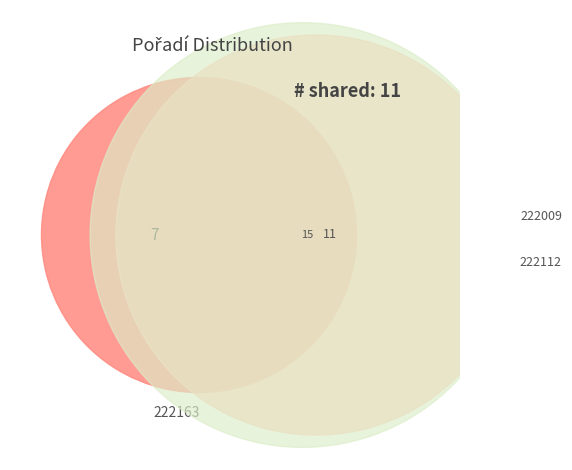

Rank the categories by value from highest to lowest.

222112, 222009, 222163